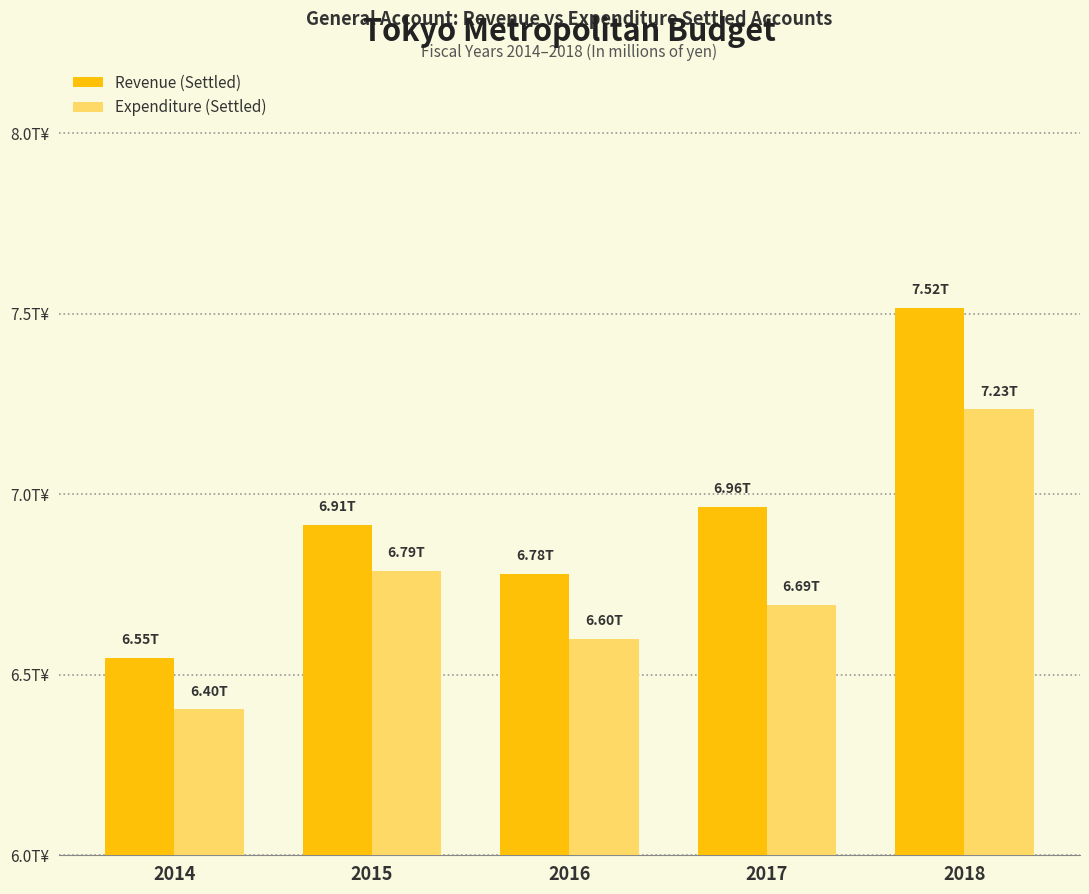

Between 2015 and 2018, which series saw the biggest shift?

Revenue (Settled)